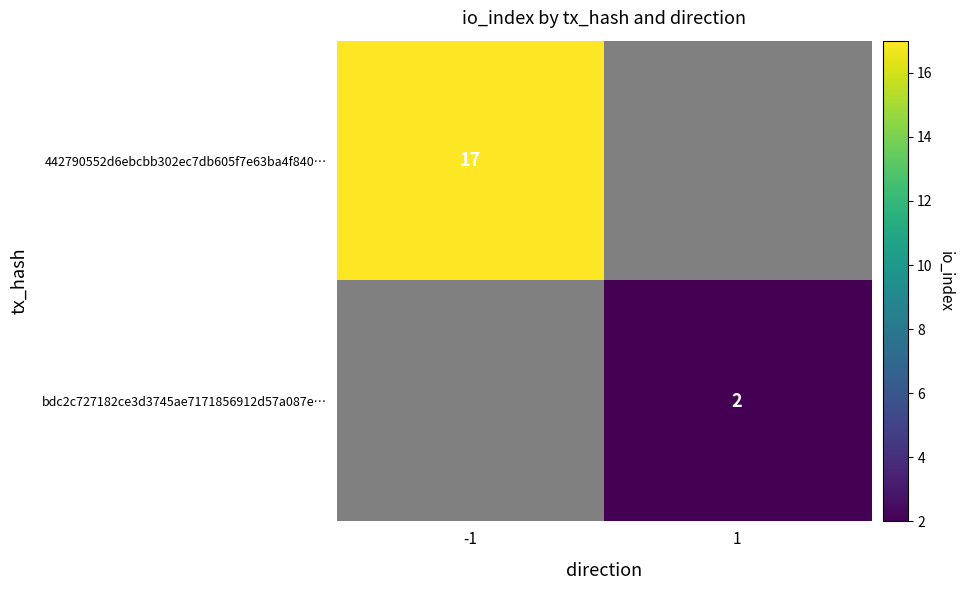

Where is bdc2c727182ce3d3745ae7171856912d57a087e… nearest to the value 1?

-1